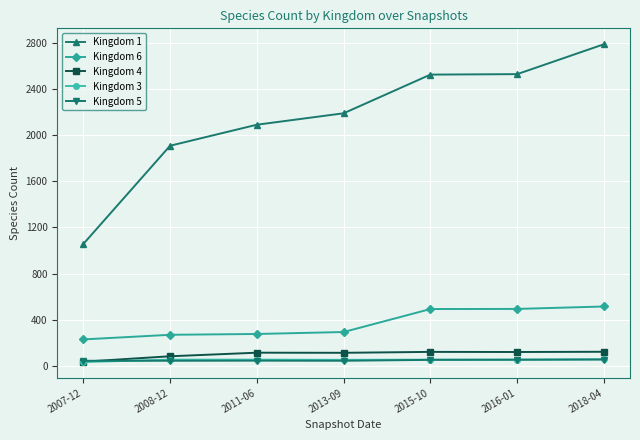

The value of Kingdom 4 at 2015-10 is 122. True or false?

True